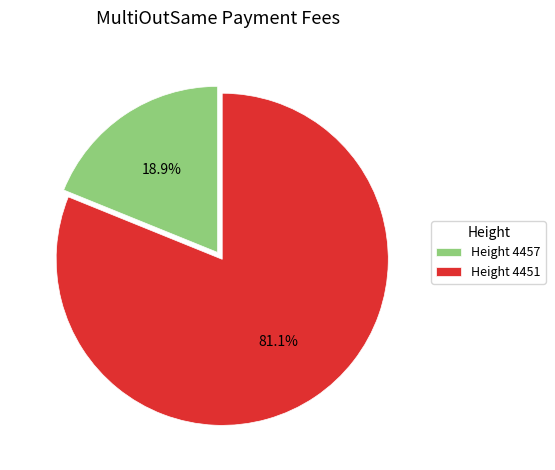

Which slice represents more than half of the pie?

Height 4451